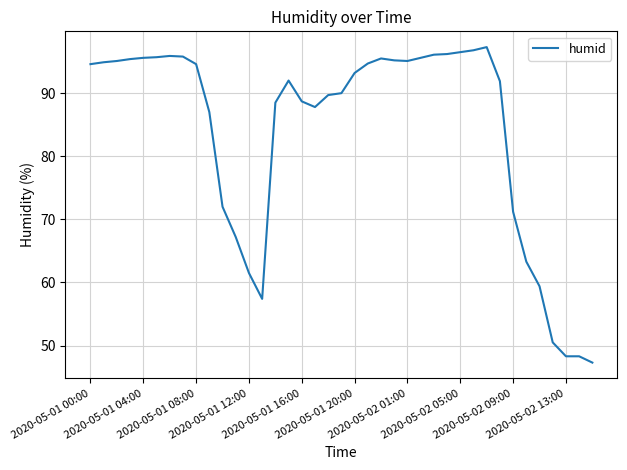

What is the difference between the maximum and minimum values?

50.0